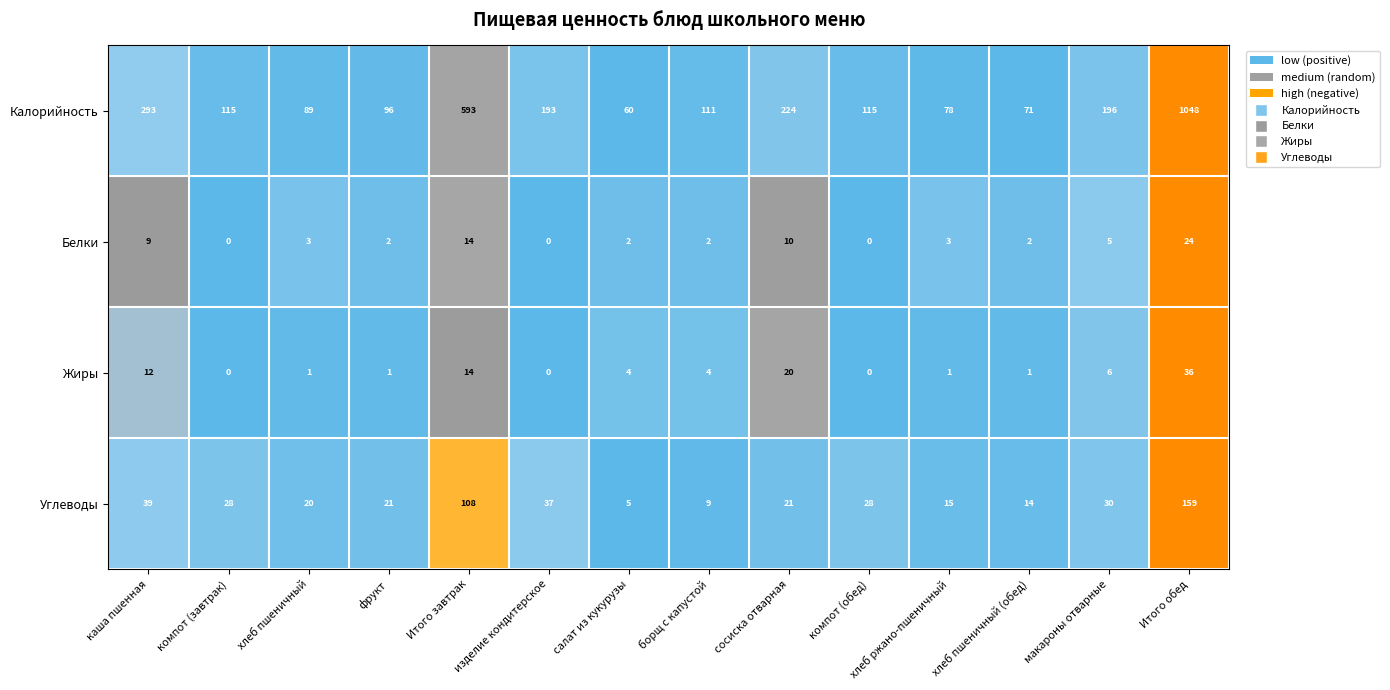

What is the total value across all series at макароны отварные?

237